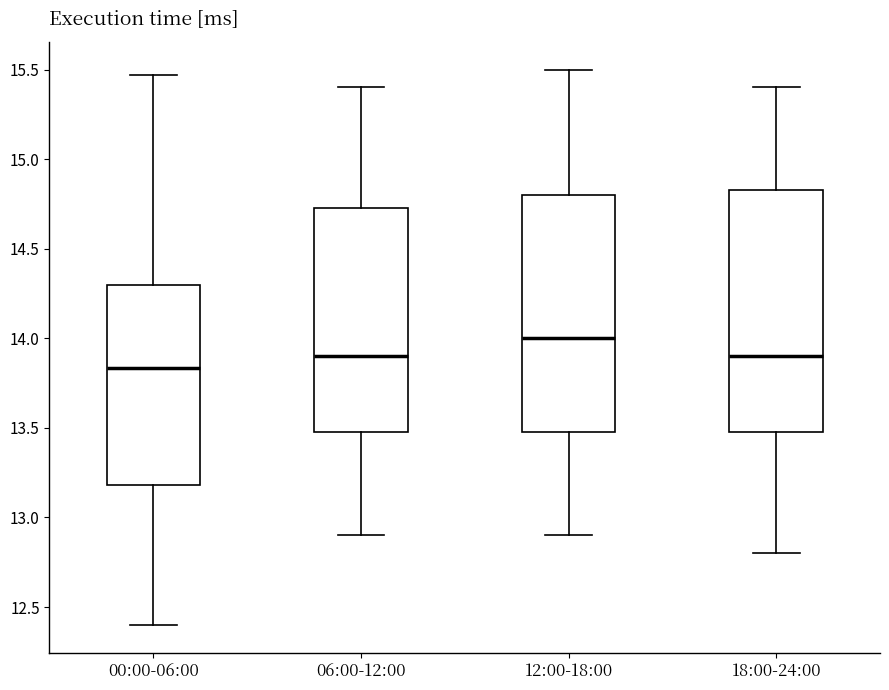

Where does the lower whisker of the box for 00:00-06:00 end on the y-axis? The values are not printed on the chart, so give them approximately, as read against the axis.

12.40